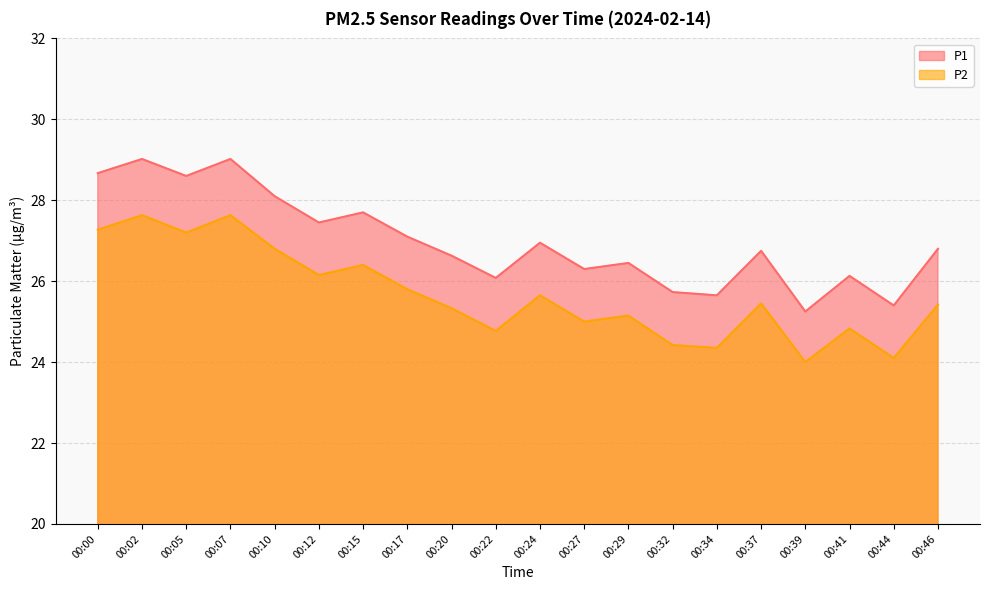

What are all the series names shown in the legend?

P1, P2